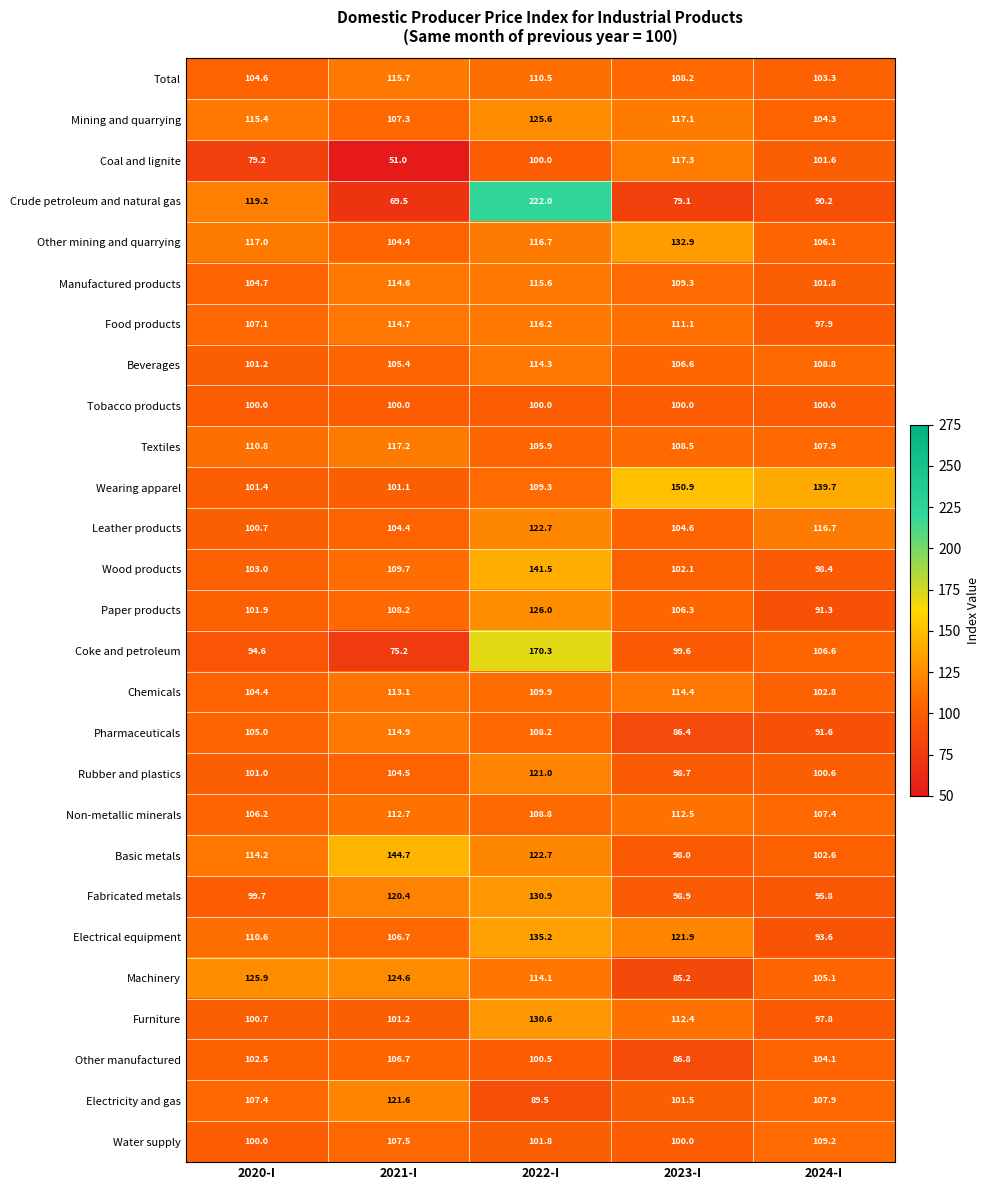

Rank the series by their maximum value, from lowest to highest.

Tobacco products, Other manufactured, Water supply, Non-metallic minerals, Beverages, Chemicals, Pharmaceuticals, Manufactured products, Total, Food products, Textiles, Coal and lignite, Rubber and plastics, Electricity and gas, Leather products, Mining and quarrying, Machinery, Paper products, Furniture, Fabricated metals, Other mining and quarrying, Electrical equipment, Wood products, Basic metals, Wearing apparel, Coke and petroleum, Crude petroleum and natural gas